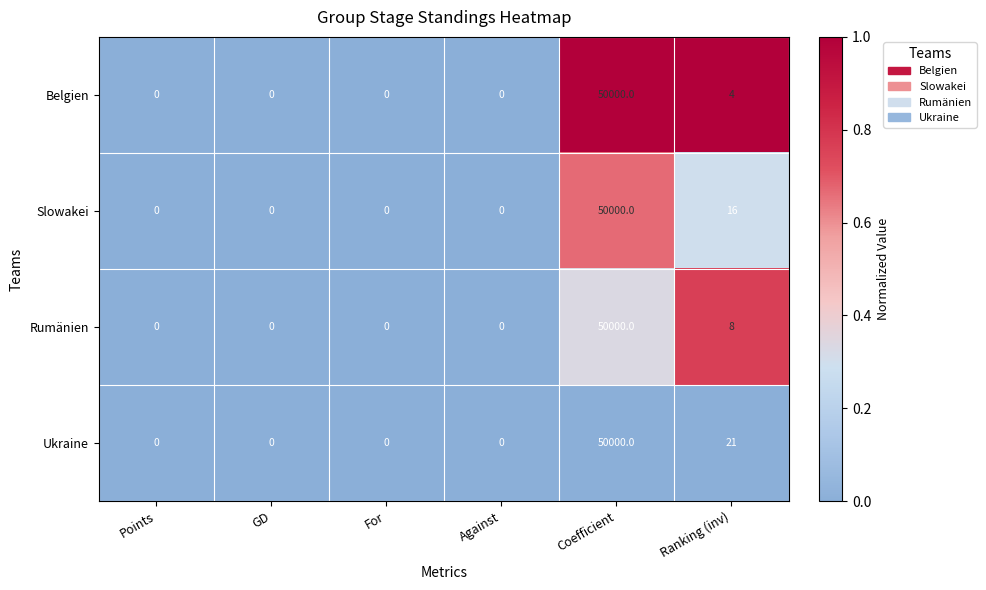

At which category does the chart reach its peak across all series?

Coefficient